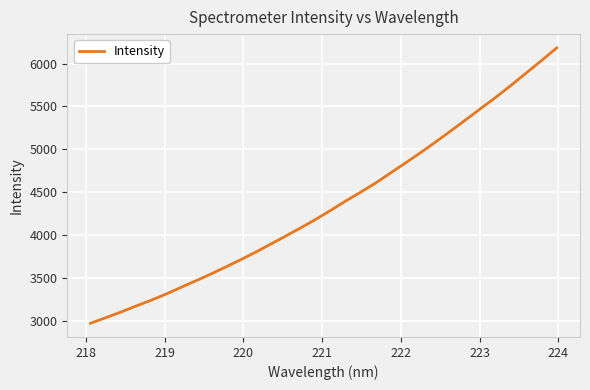

What is the greatest value displayed?

6182.4